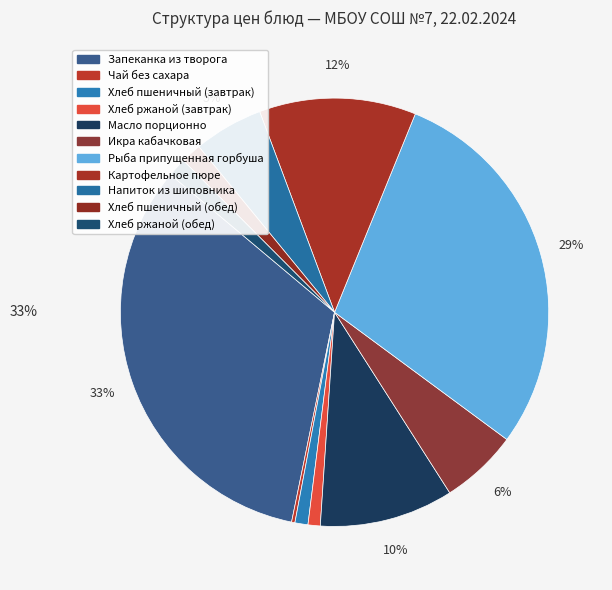

Is it true that Хлеб ржаной (обед) is 1% of the pie?

True